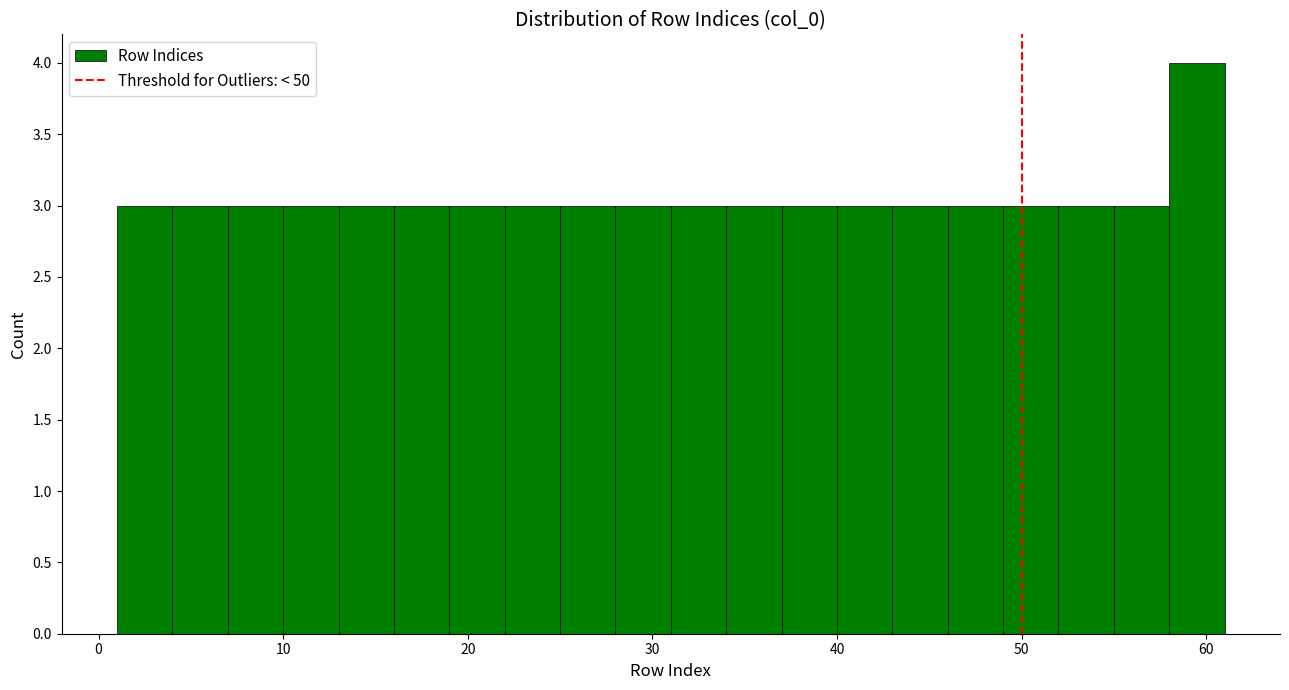

Read against the x-axis, roughly where is the centre of the tallest bar?

60